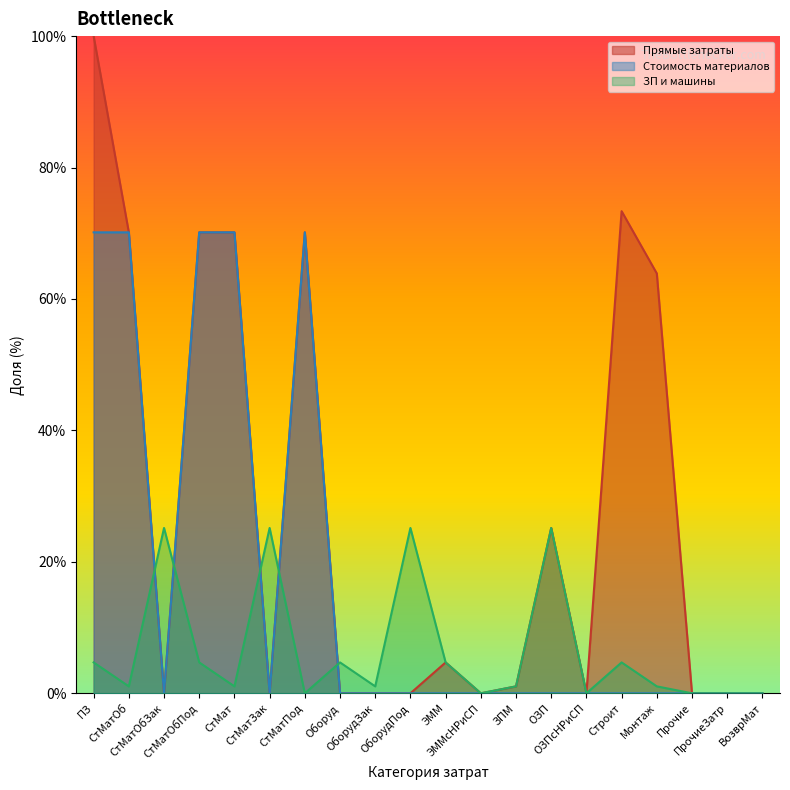

How many times do ЗП и машины and Прямые затраты cross each other?

5